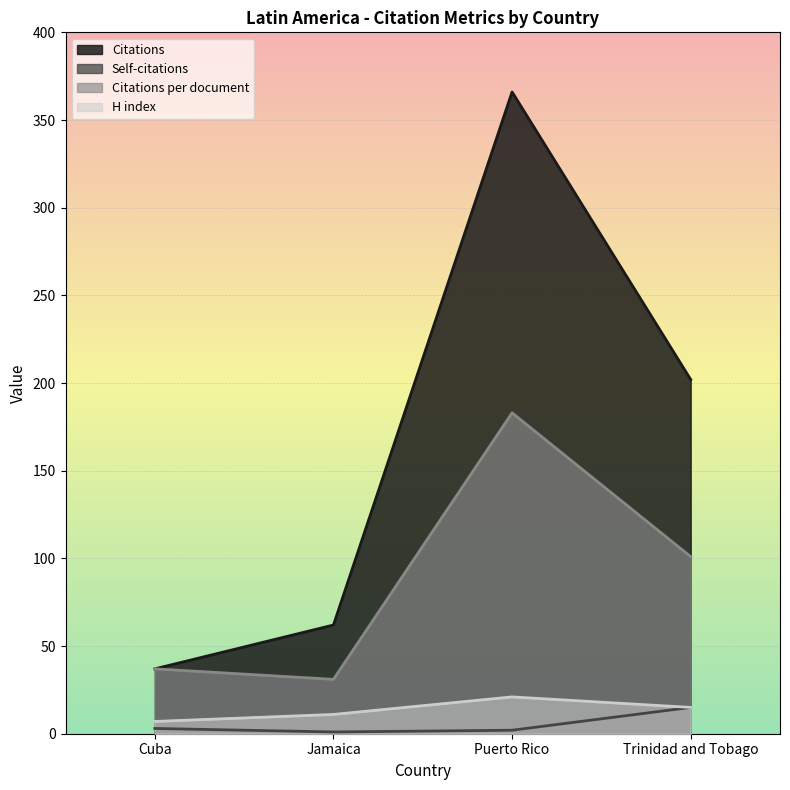

Which series has the largest total across all categories?

Citations